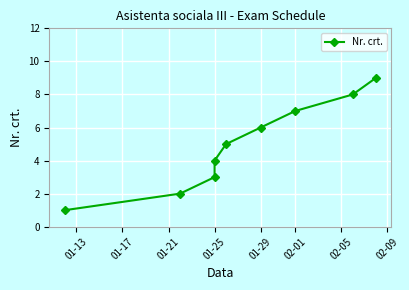

Is this an area chart (filled region under the line)?

No